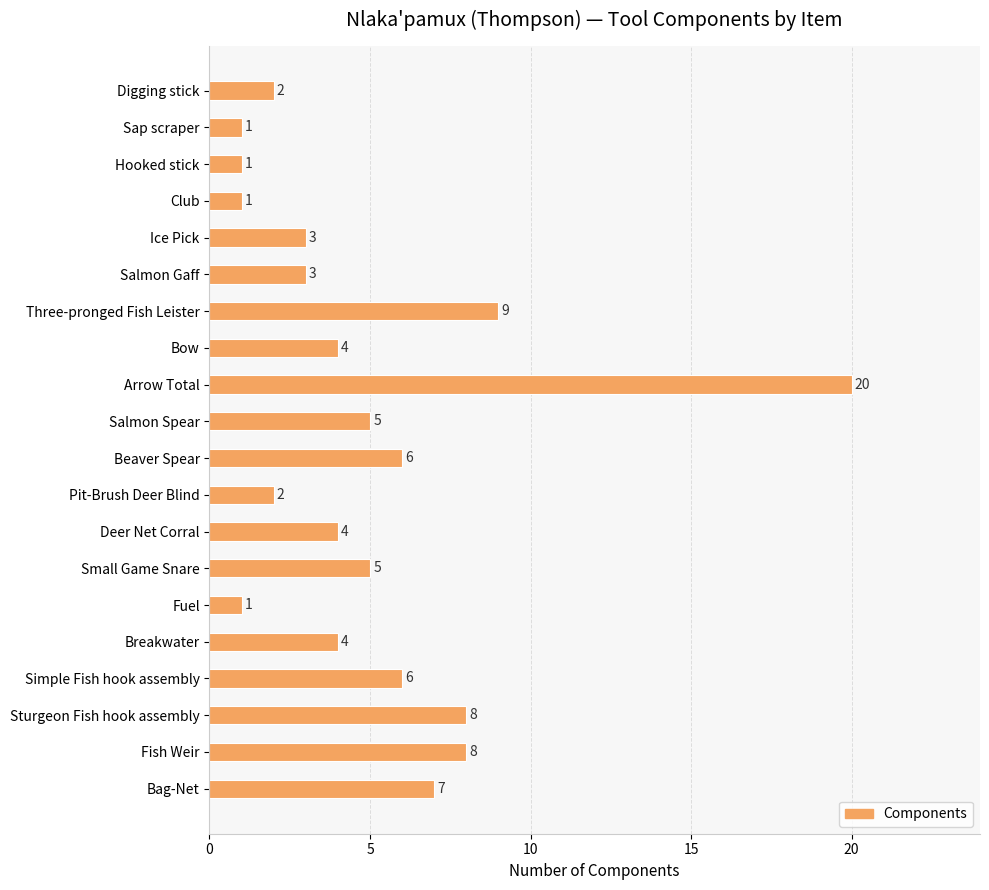

What is the change in value from Beaver Spear to Fish Weir?

+2